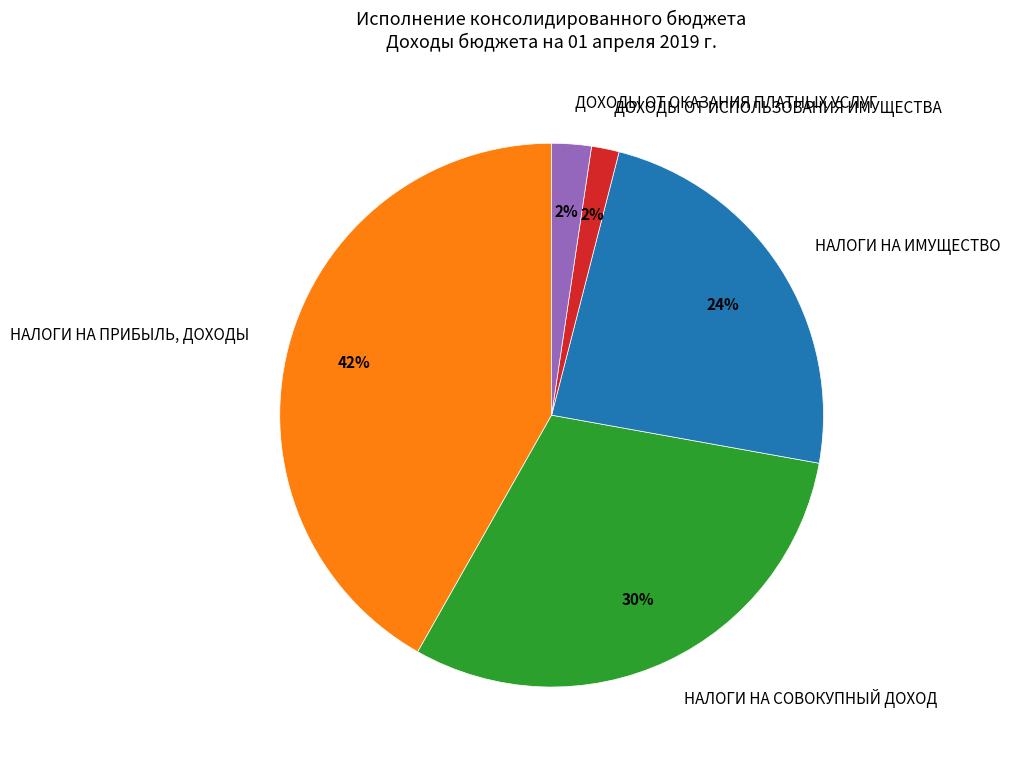

What is the largest slice in the pie chart?

НАЛОГИ НА ПРИБЫЛЬ, ДОХОДЫ